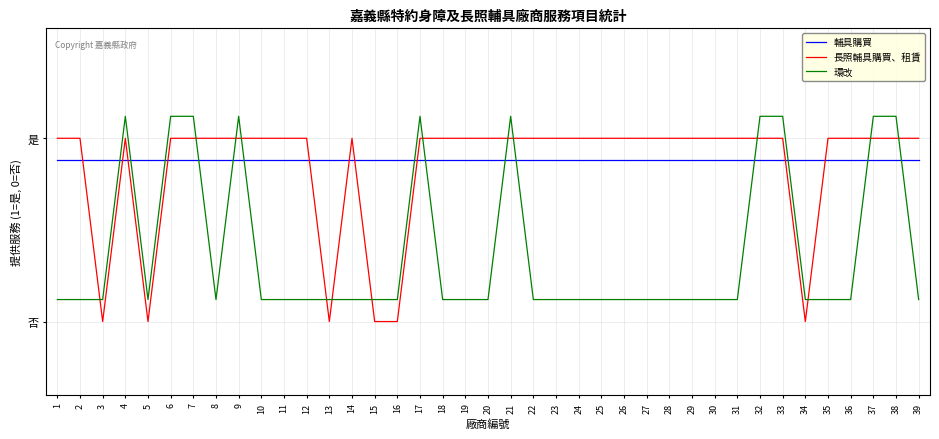

What is the value of the 環改 point at the 20th from the left?

0.1